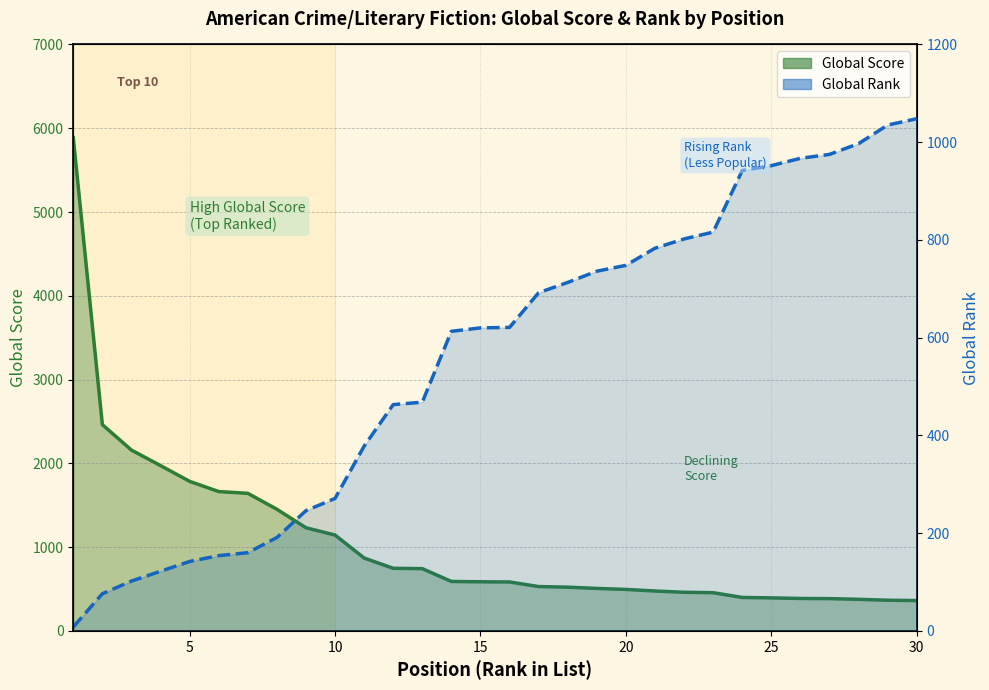

Where does the Global Rank line series first go above 621?

16